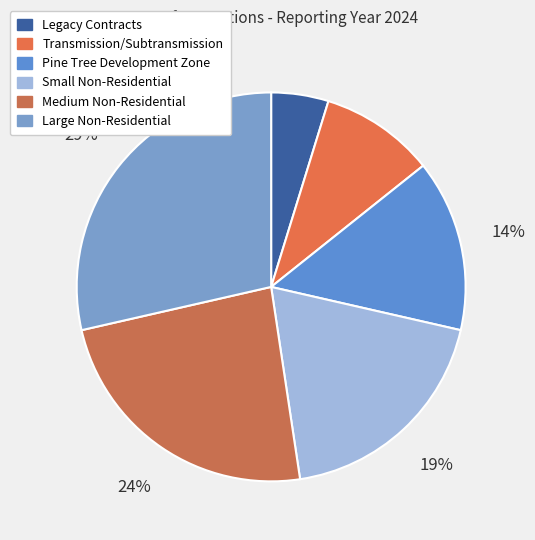

Is it true that Transmission/Subtransmission is 10% of the pie?

True